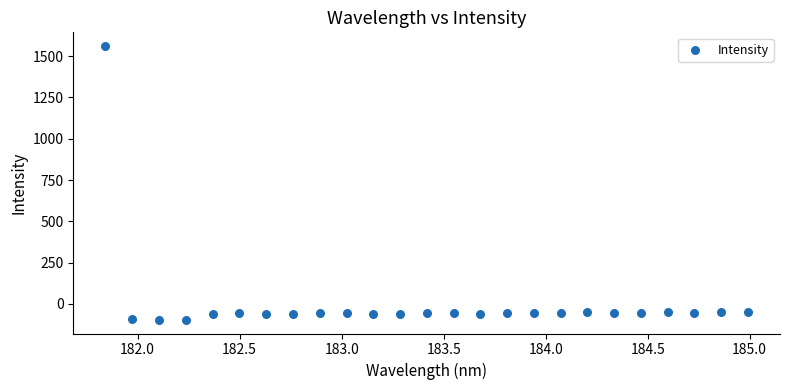

What is the range of Y values (max minus min)?

1658.9